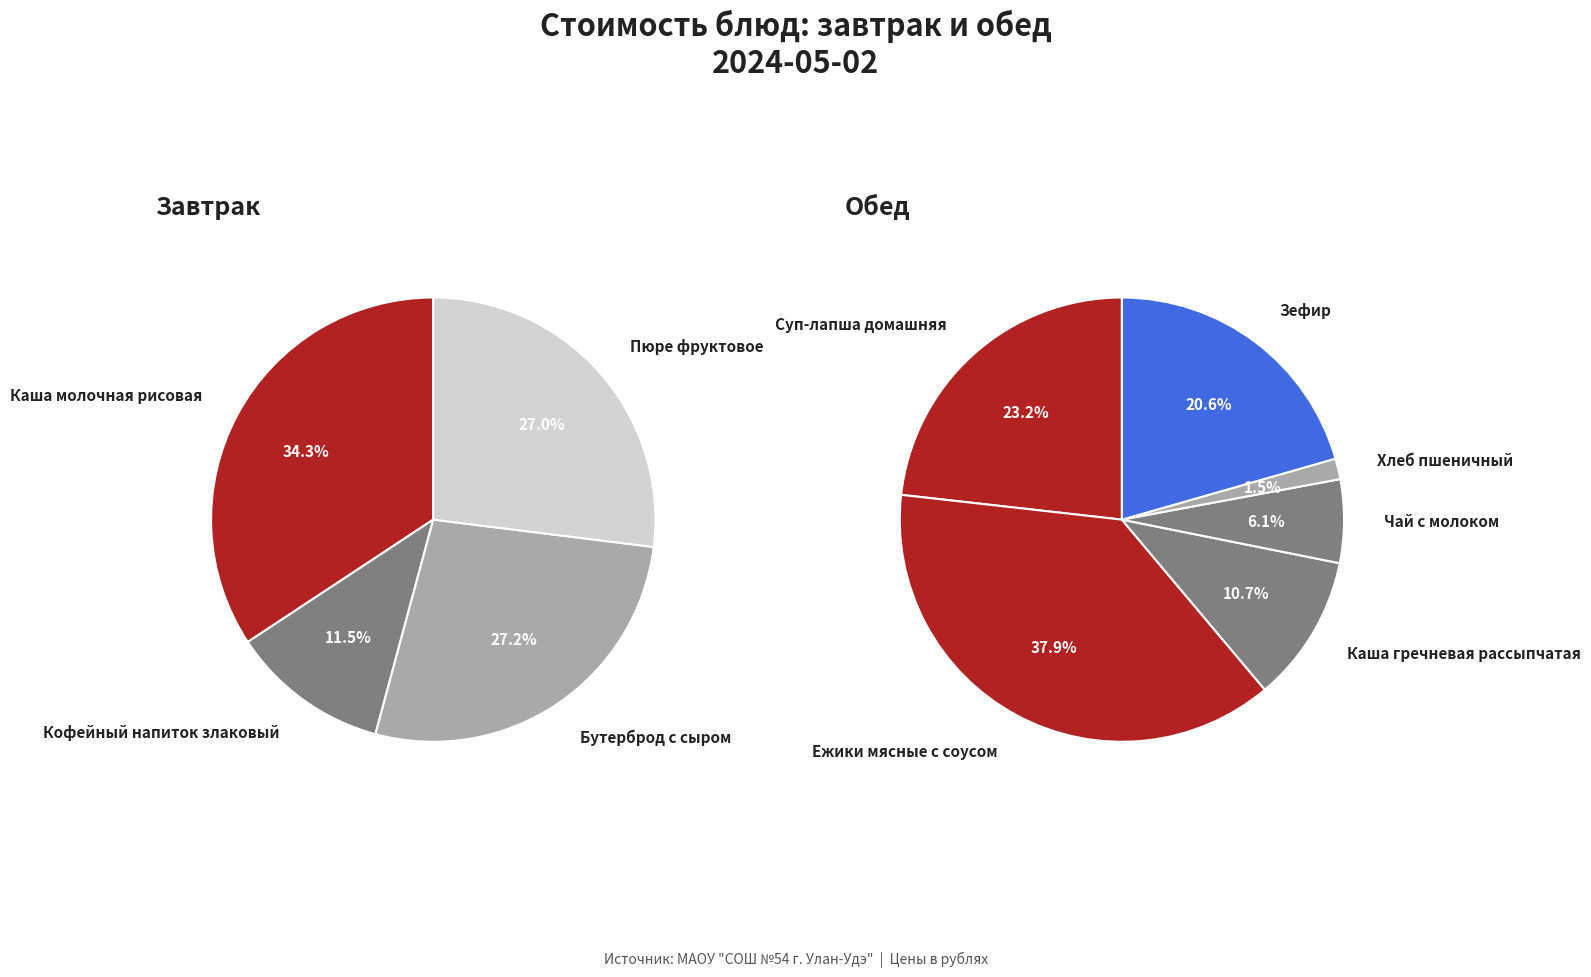

Is Чай с молоком the majority of the pie?

No